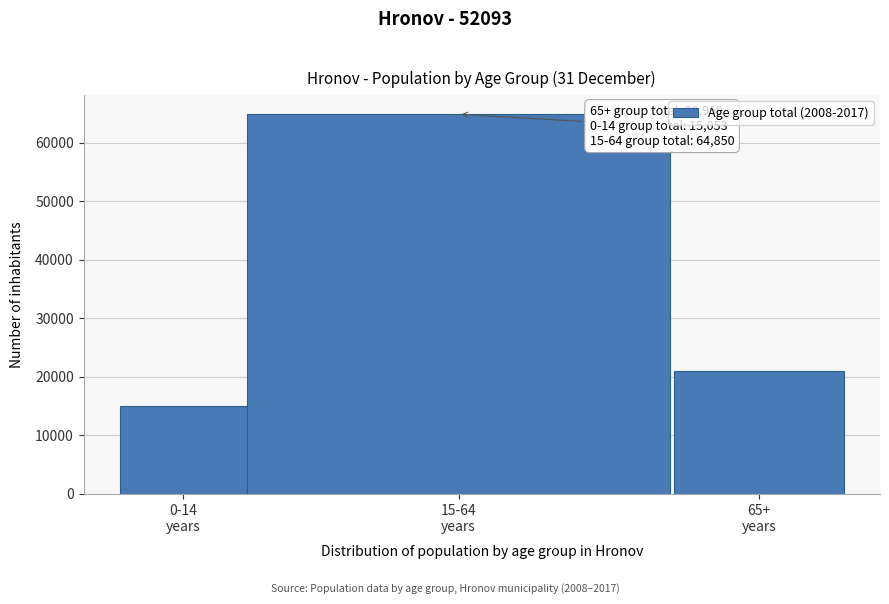

Reading right to left, transcribe all the data shown in this chart.

20969	64850	15053